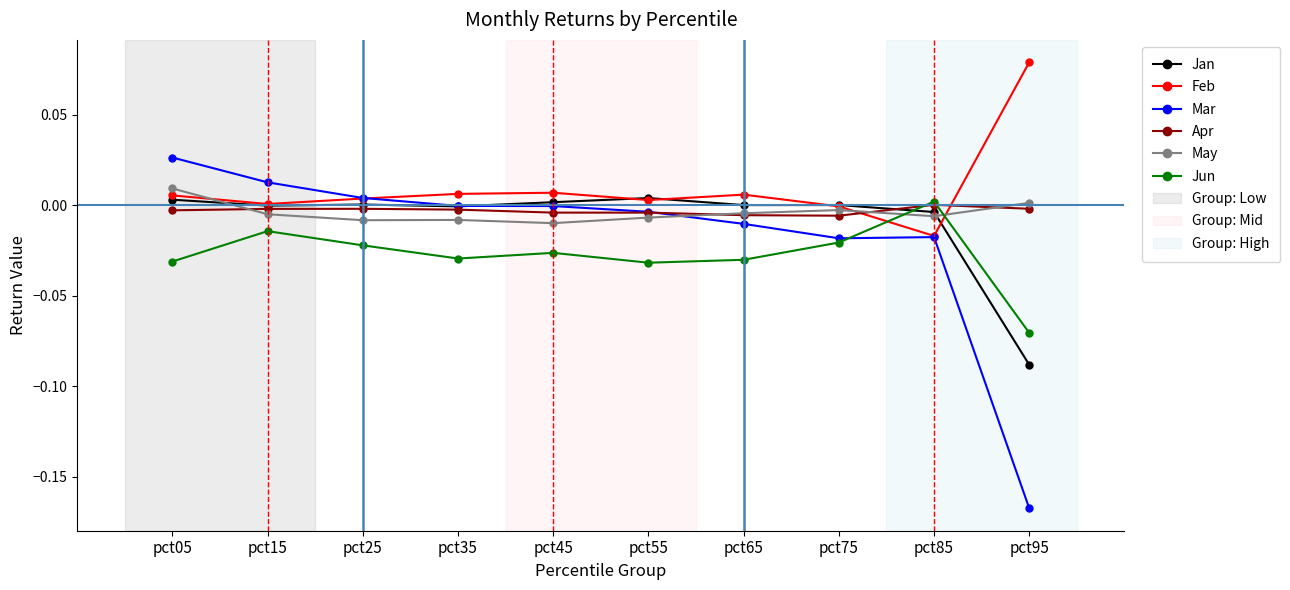

Is the value of Feb at pct35 greater than the value of Jun at pct15?

Yes